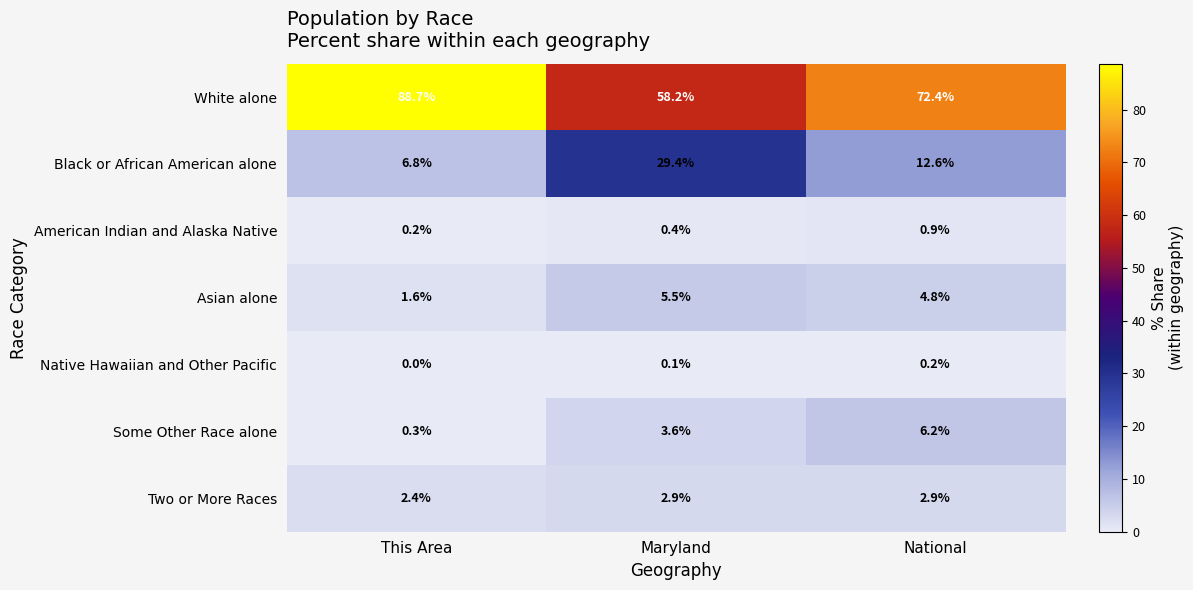

Where is Some Other Race alone nearest to the value 3?

Maryland